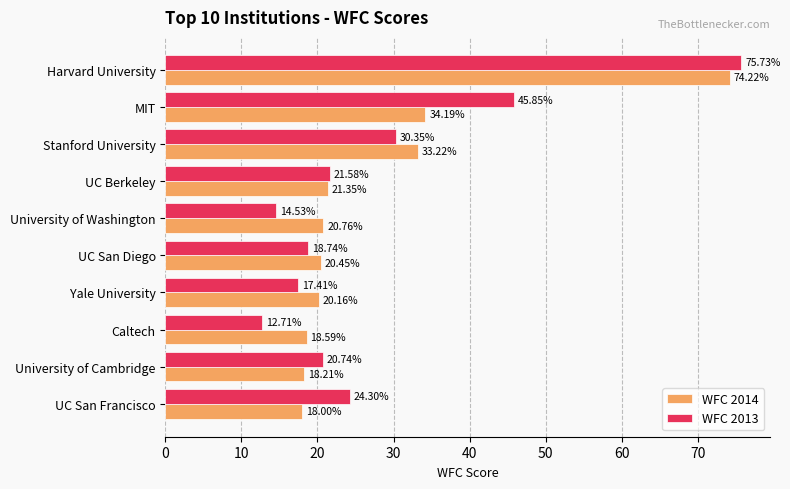

What are all the series names shown in the legend?

WFC 2014, WFC 2013